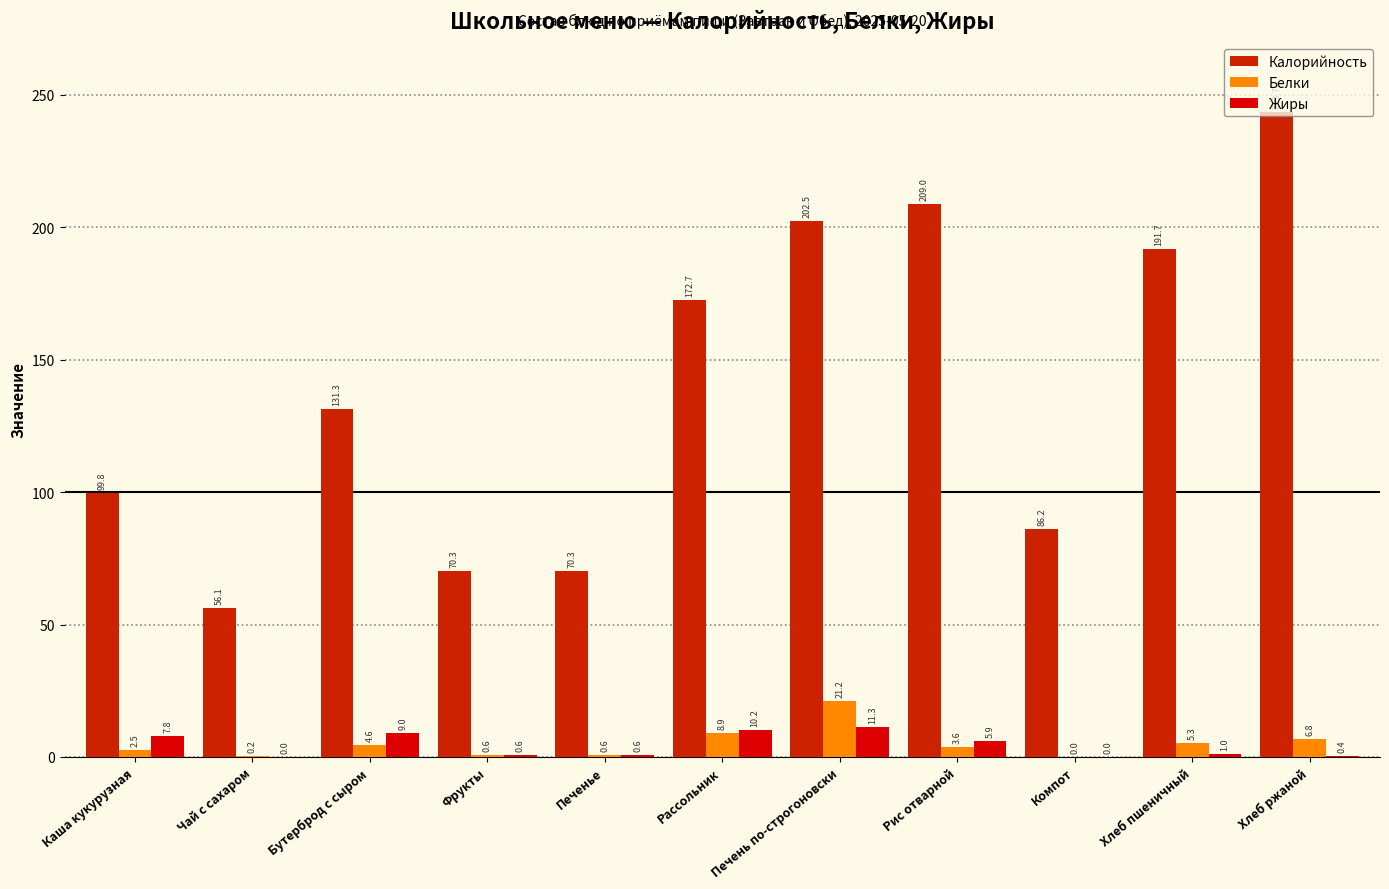

Reading left to right, list all the values displayed in this chart.

Калорийность: Каша кукурузная=99.8	Чай с сахаром=56.1	Бутерброд с сыром=131.3	Фрукты=70.3	Печенье=70.3	Рассольник=172.7	Печень по-строгоновски=202.5	Рис отварной=209.0	Компот=86.2	Хлеб пшеничный=191.7	Хлеб ржаной=243.7
Белки: Каша кукурузная=2.5	Чай с сахаром=0.2	Бутерброд с сыром=4.6	Фрукты=0.6	Печенье=0.6	Рассольник=8.9	Печень по-строгоновски=21.2	Рис отварной=3.6	Компот=0.0	Хлеб пшеничный=5.3	Хлеб ржаной=6.8
Жиры: Каша кукурузная=7.8	Чай с сахаром=0.0	Бутерброд с сыром=9.0	Фрукты=0.6	Печенье=0.6	Рассольник=10.2	Печень по-строгоновски=11.3	Рис отварной=5.9	Компот=0.0	Хлеб пшеничный=1.0	Хлеб ржаной=0.4